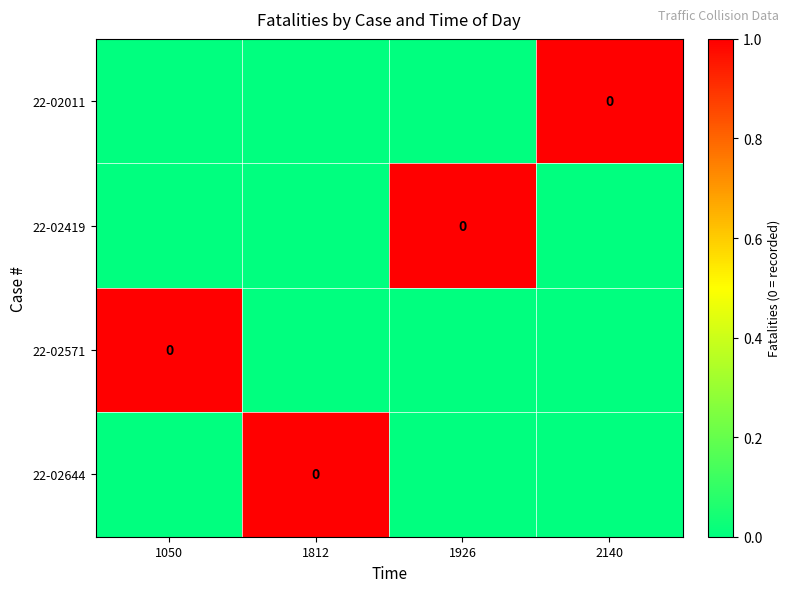

Count the number of categories in the chart.

4